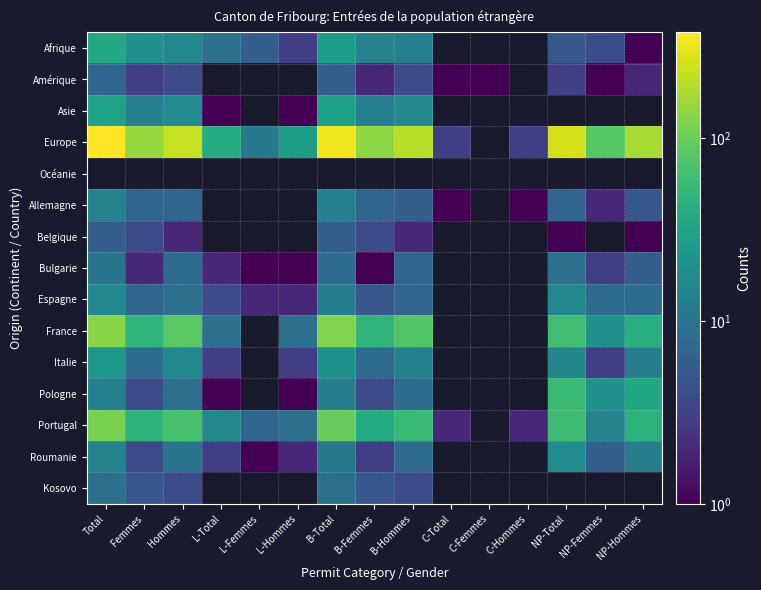

How many positive values does the Amérique series have?

11